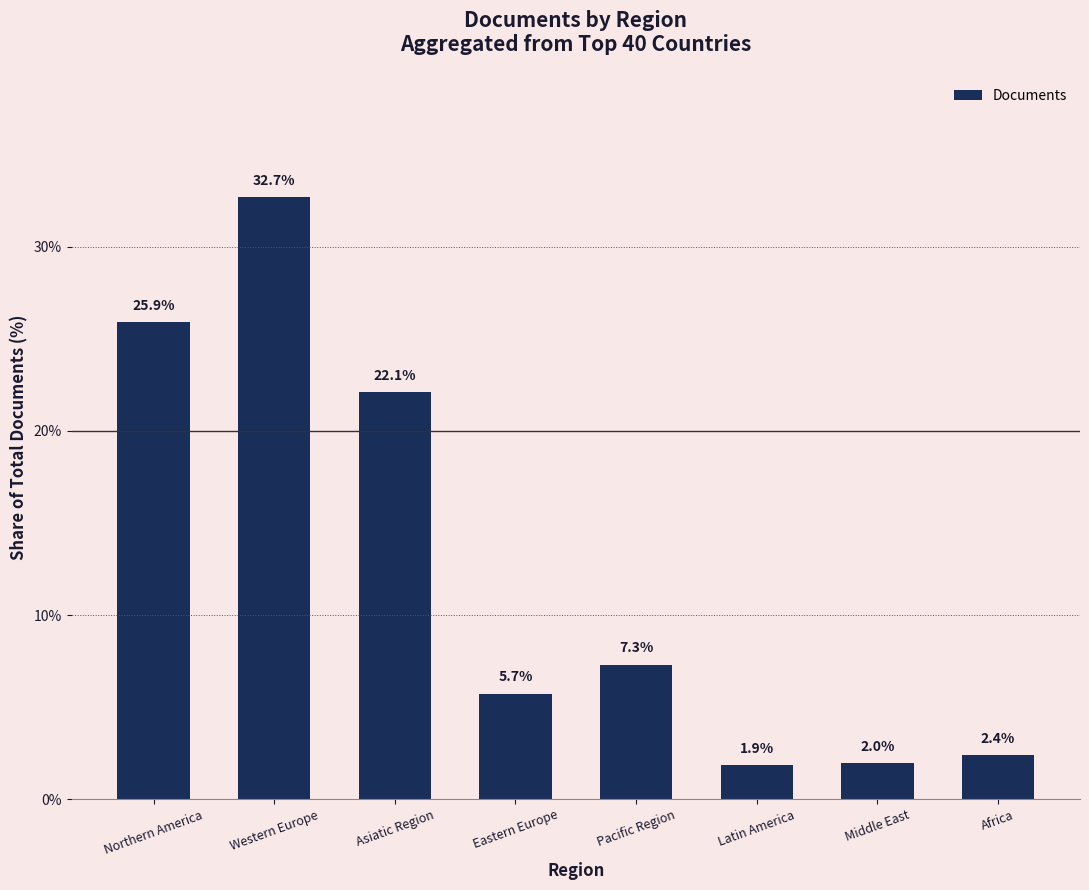

What is the value of the 4th bar from the left?

5.7